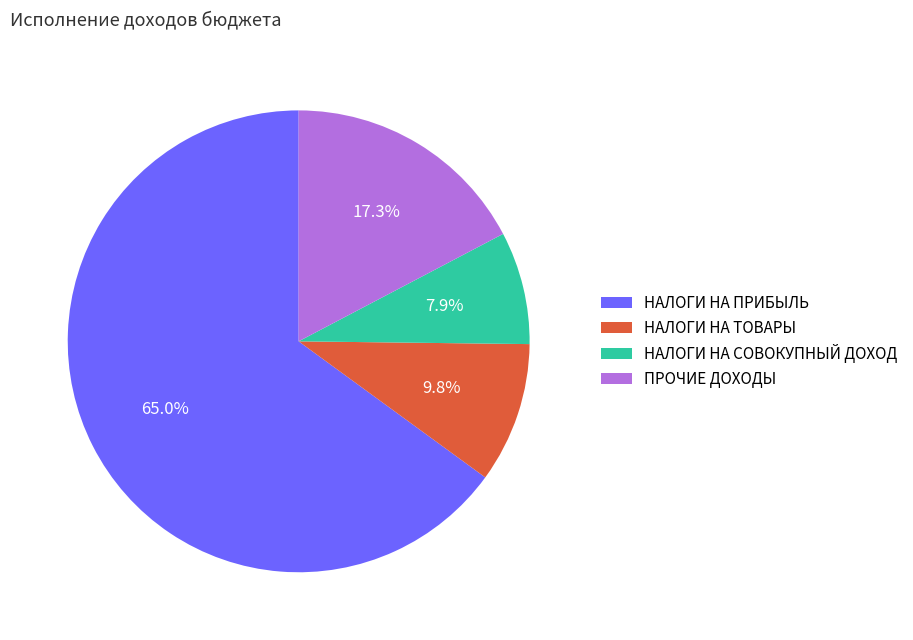

Is there any slice that represents more than half of the pie?

Yes